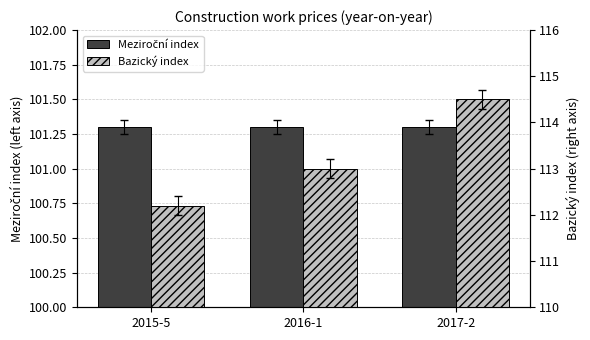

What is the total value across all series at 2017-2?

215.8